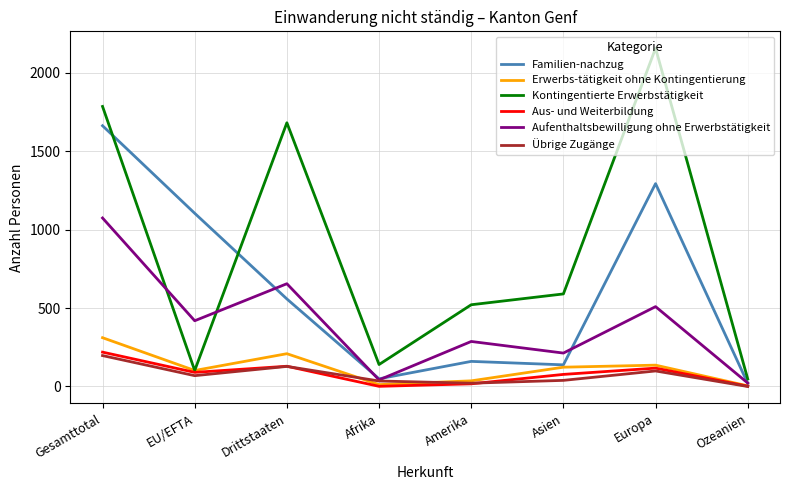

Which series has the largest range (max minus min)?

Kontingentierte Erwerbstätigkeit